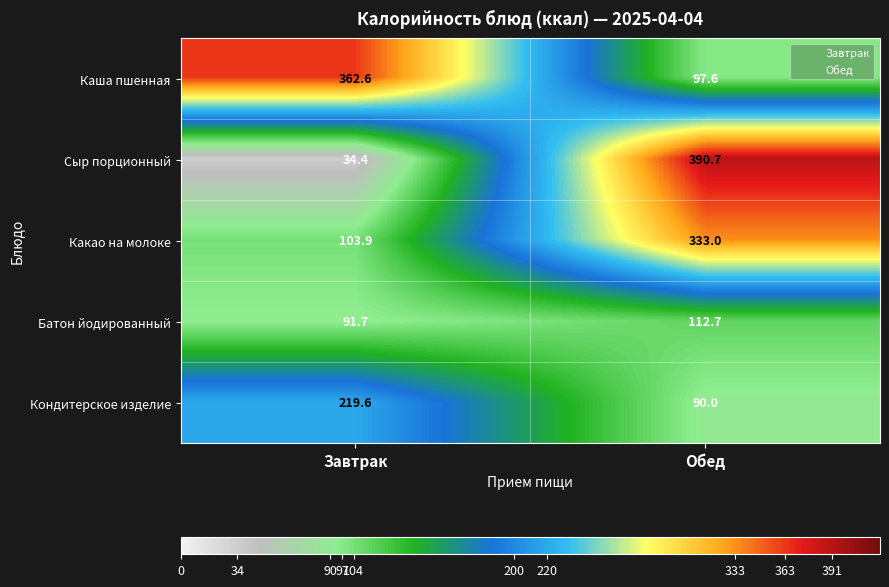

Which label corresponds to the smallest value in the chart?

Завтрак